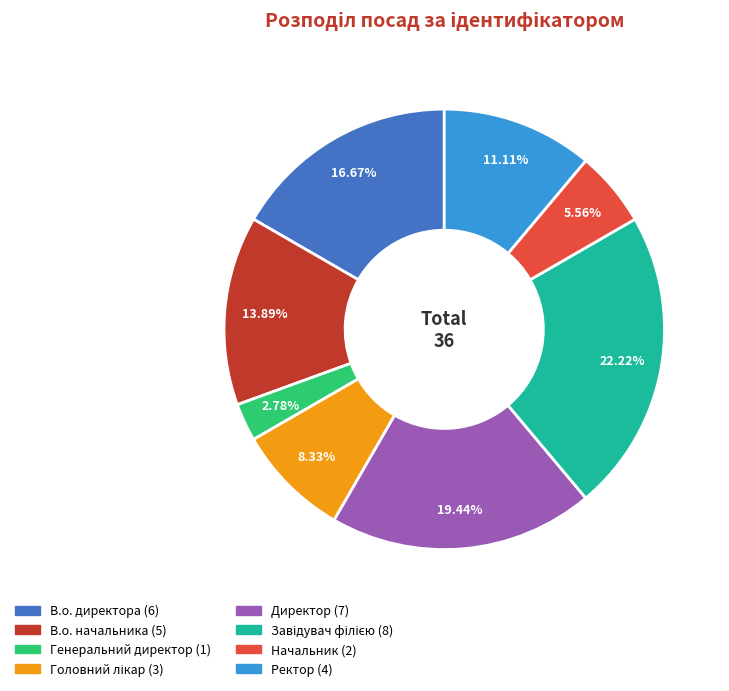

Is there a majority slice in this chart?

No